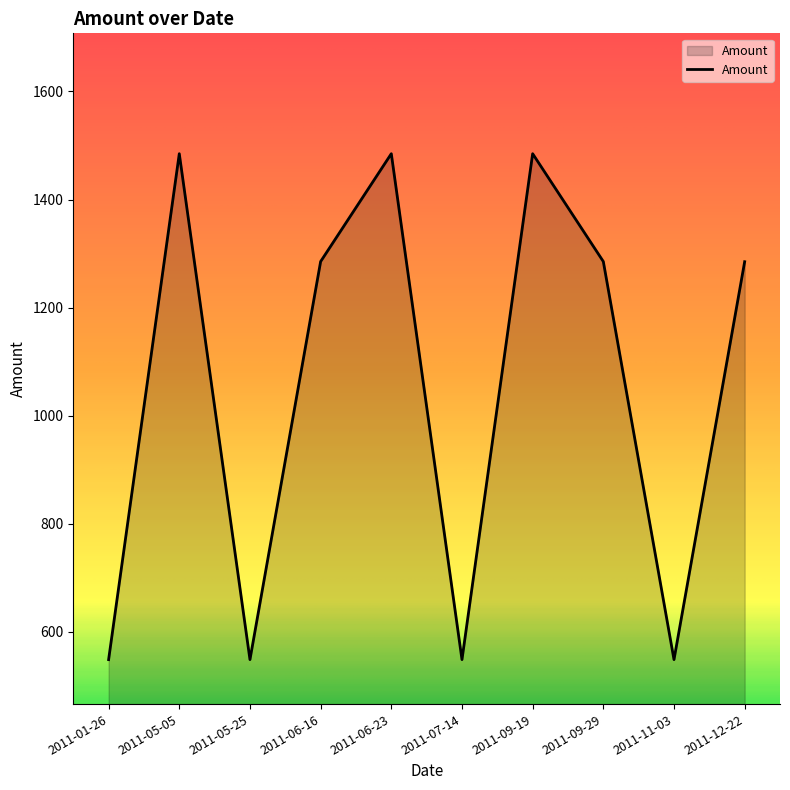

Which has a higher value, 2011-11-03 or 2011-12-22?

2011-12-22